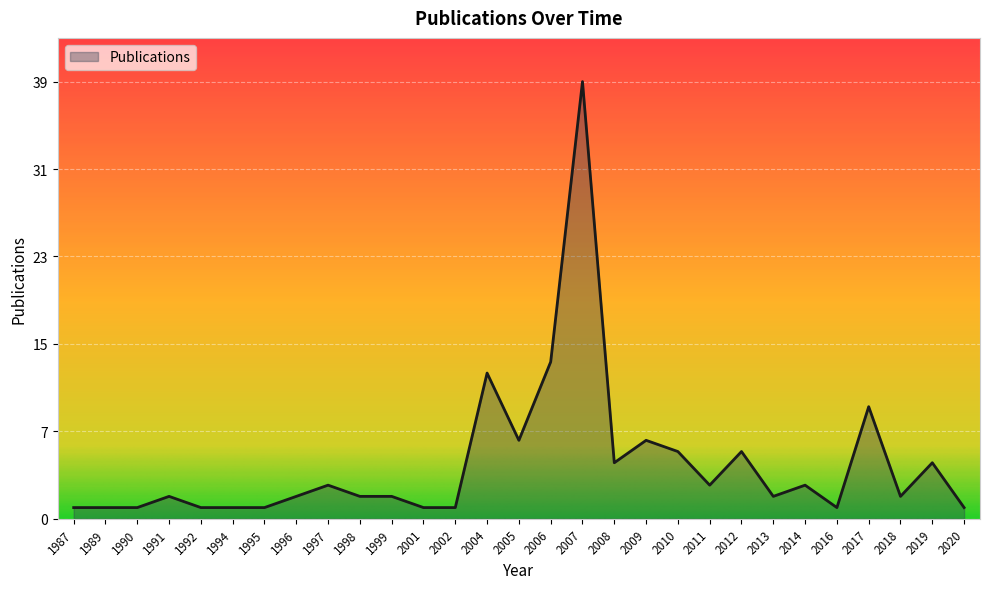

Which label corresponds to the smallest value in the chart?

1987